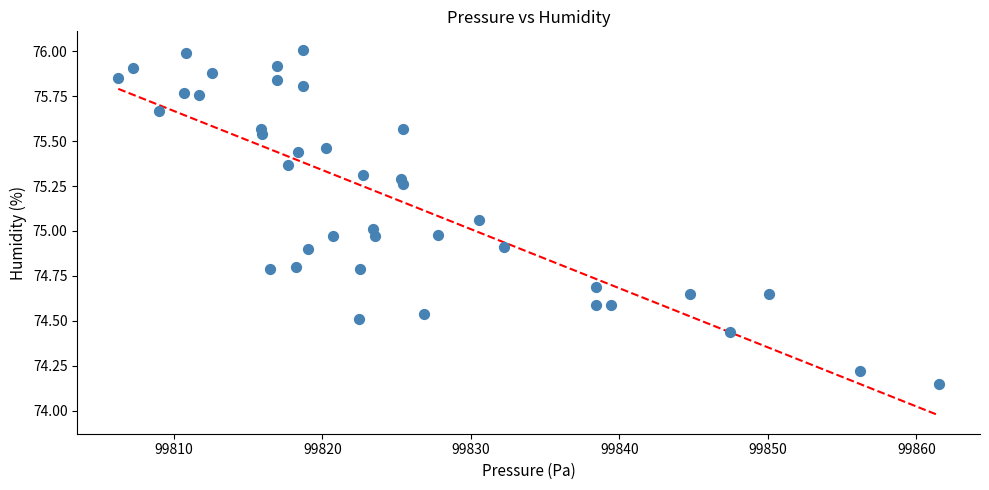

What is the range of X values (max minus min)?

55.3